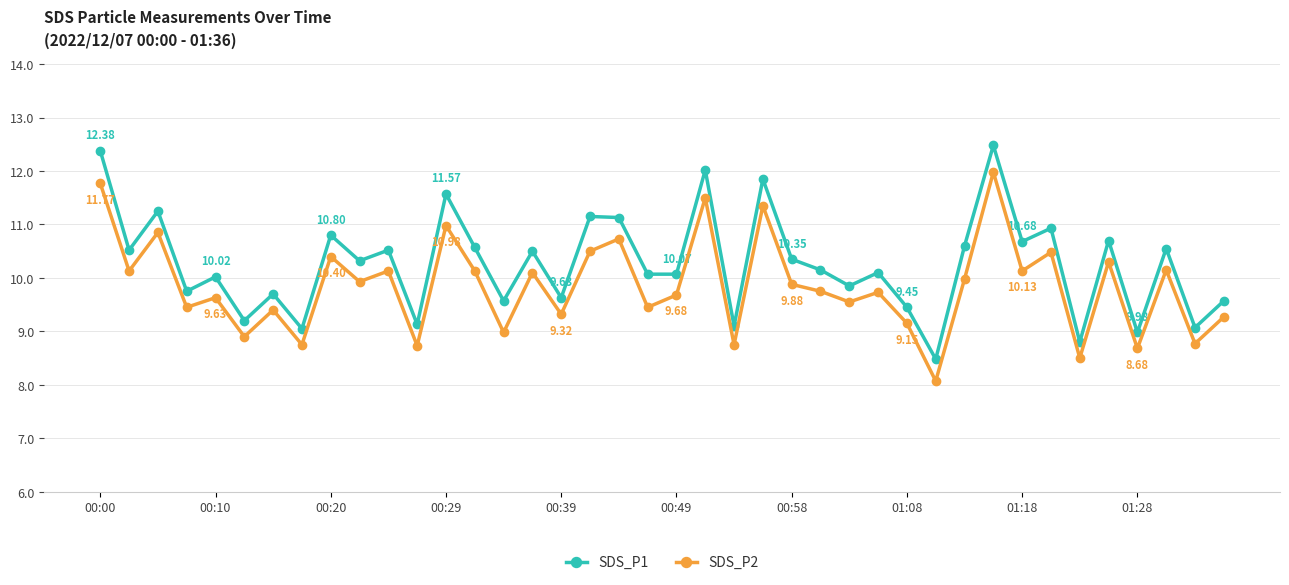

Rank the series by their average value, from lowest to highest.

SDS_P2, SDS_P1